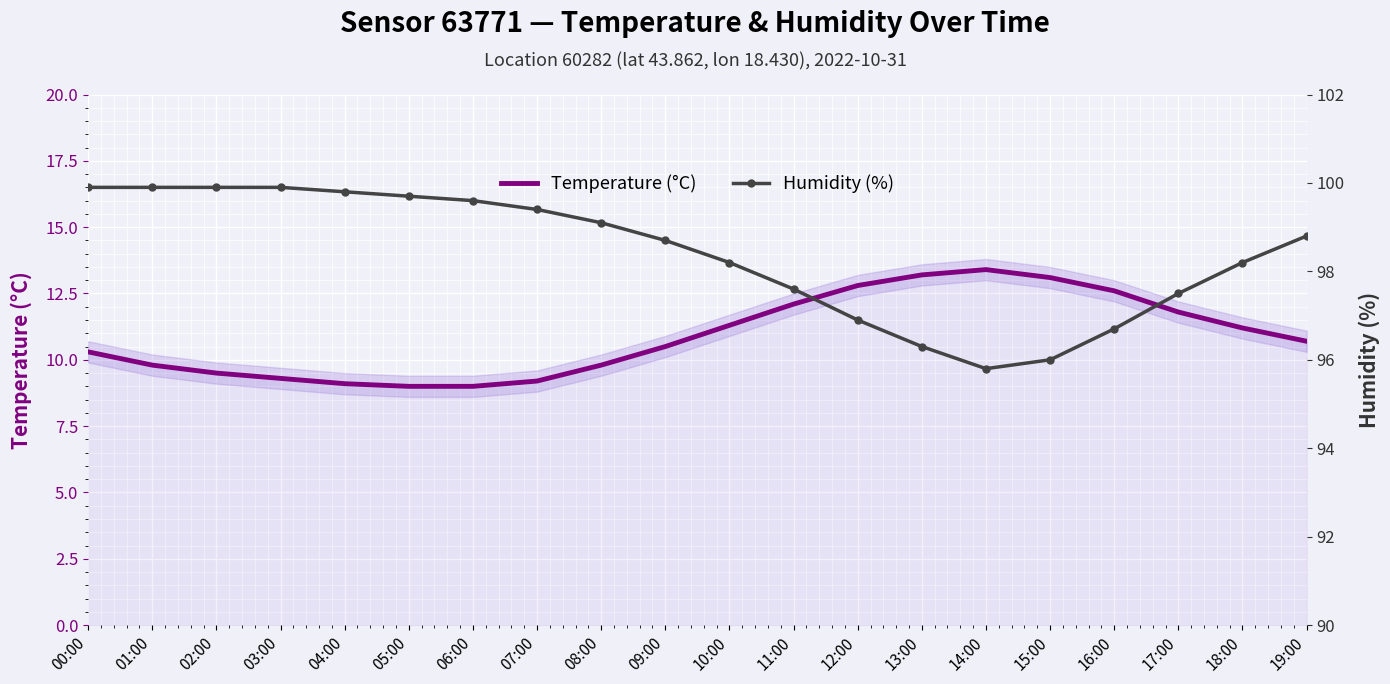

What is the spread (max minus min) of values at 08:00?

89.3